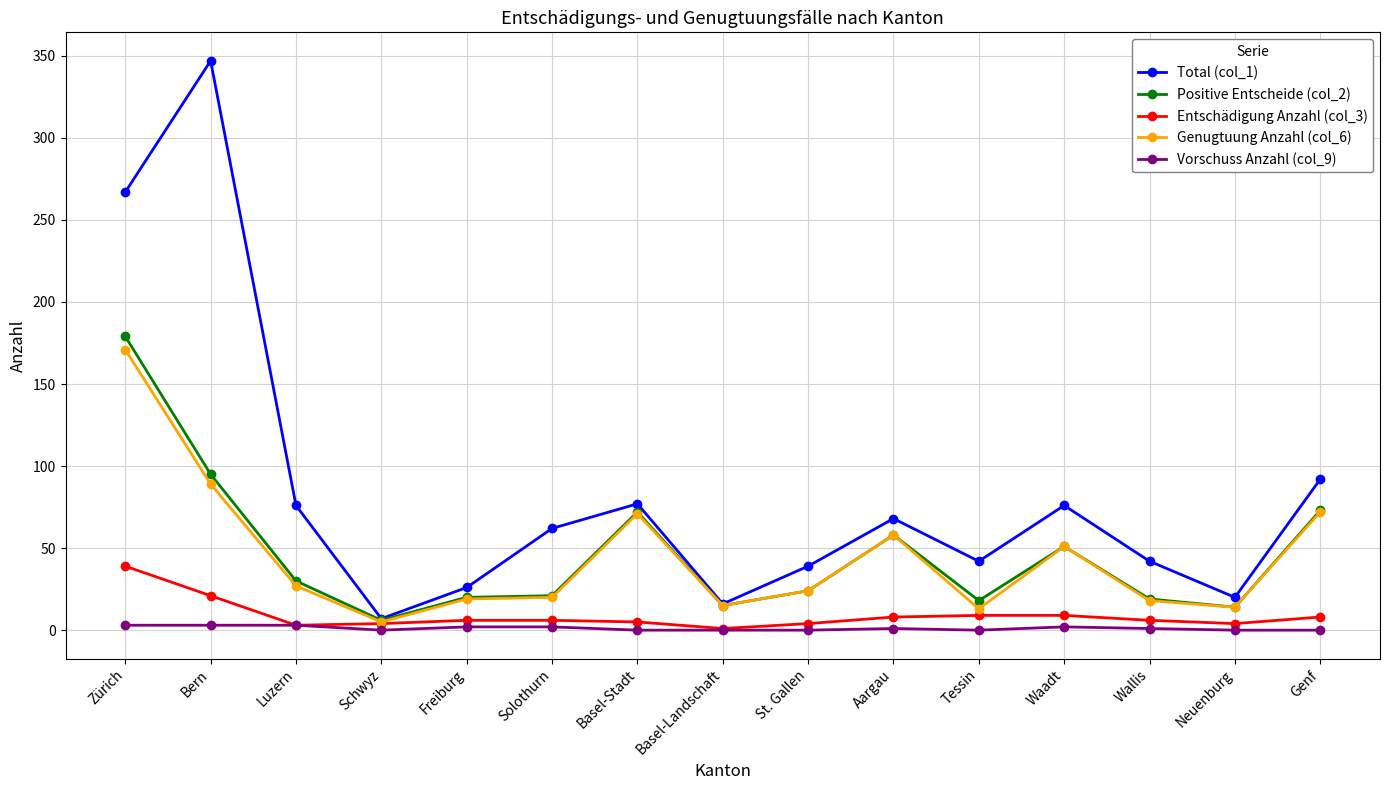

What are all the series names shown in the legend?

Total (col_1), Positive Entscheide (col_2), Entschädigung Anzahl (col_3), Genugtuung Anzahl (col_6), Vorschuss Anzahl (col_9)